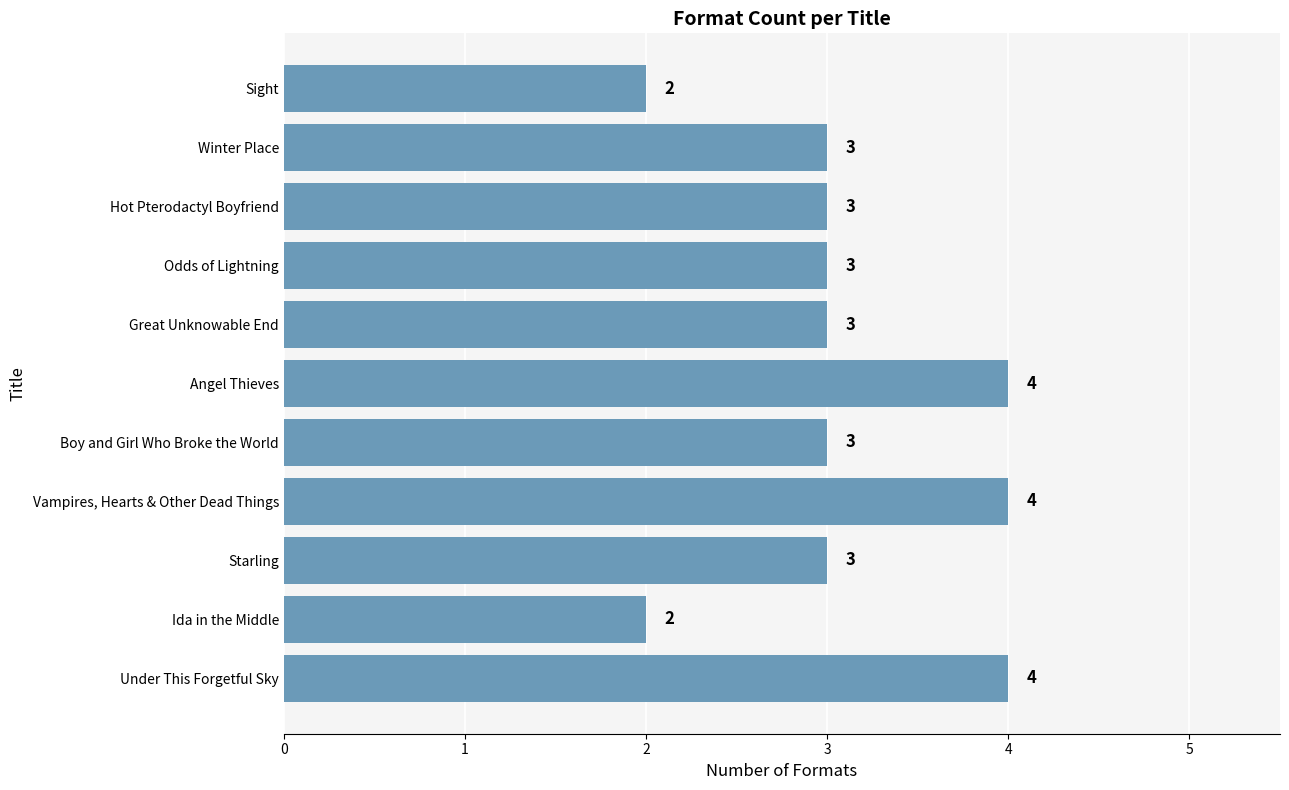

The chart shows a value of 2 at Odds of Lightning. True or false?

False